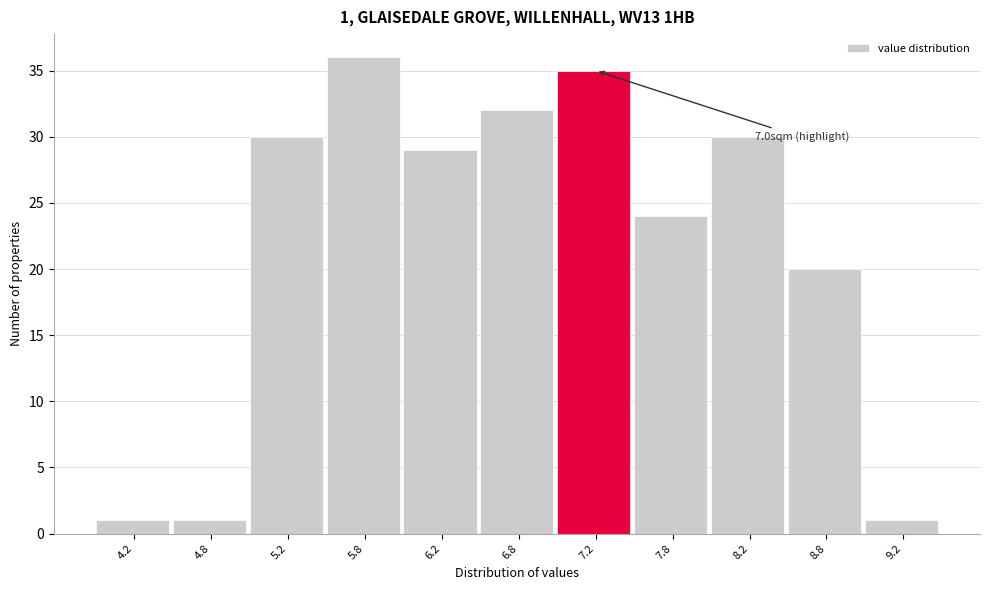

Over which range of the x-axis is the bar tallest?

5.5 to 6.0